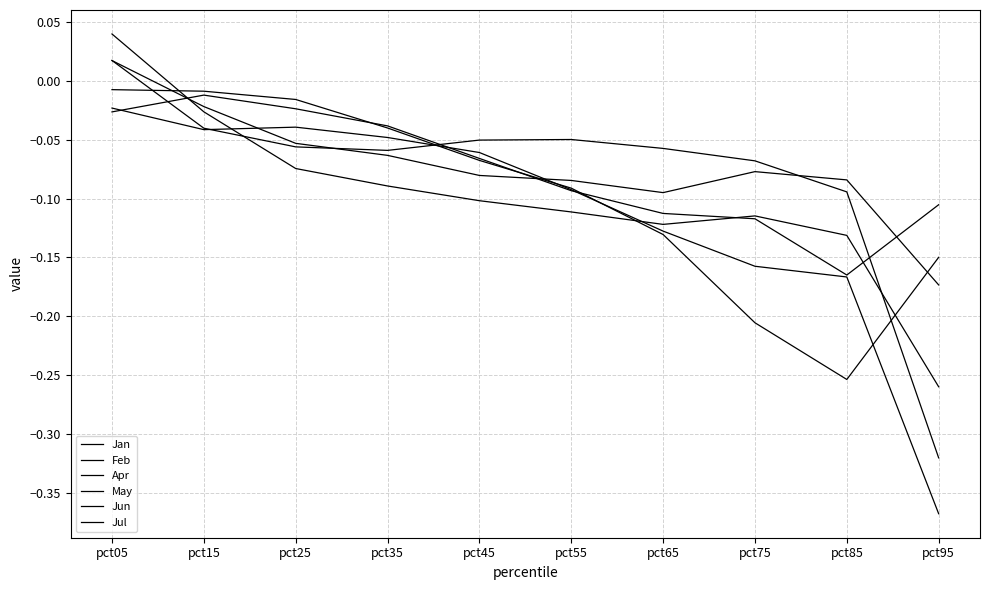

Rank the series at pct85 from lowest to highest value.

Feb, Jun, May, Jul, Apr, Jan